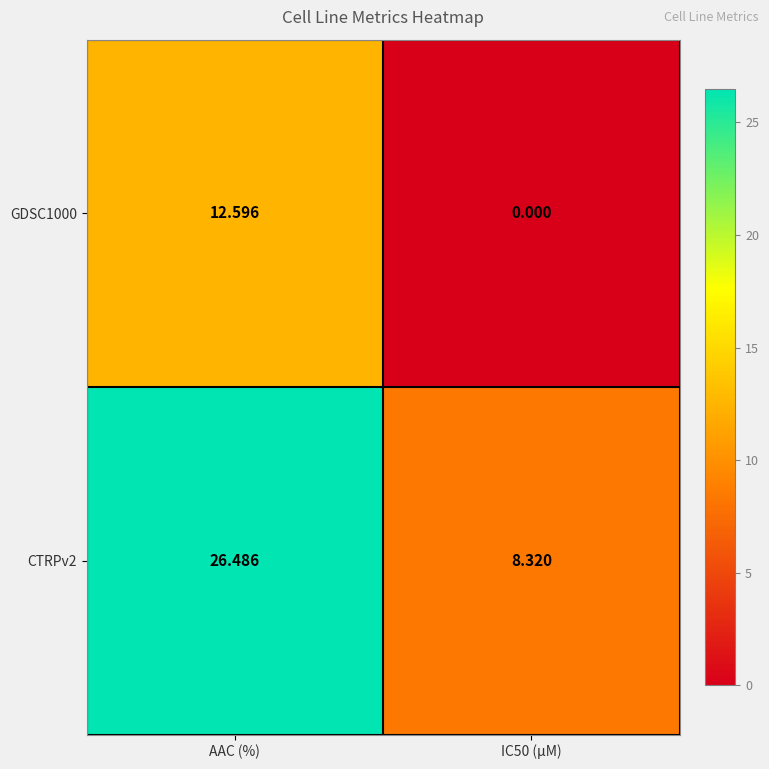

Rank the series by their average value, from highest to lowest.

CTRPv2, GDSC1000